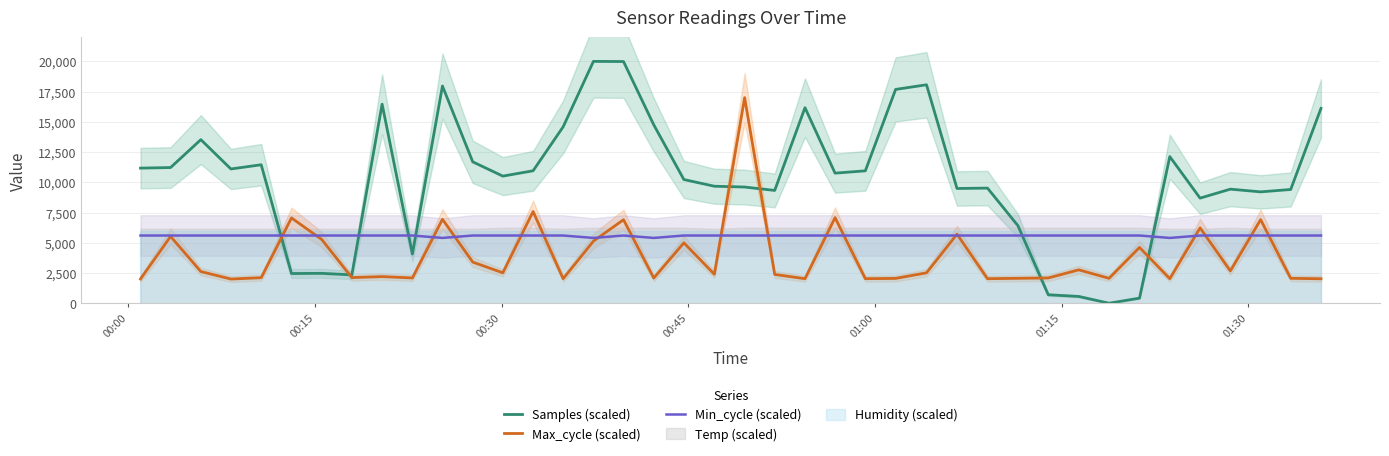

What is the lowest value of the Max_cycle (scaled) series?

2000.0